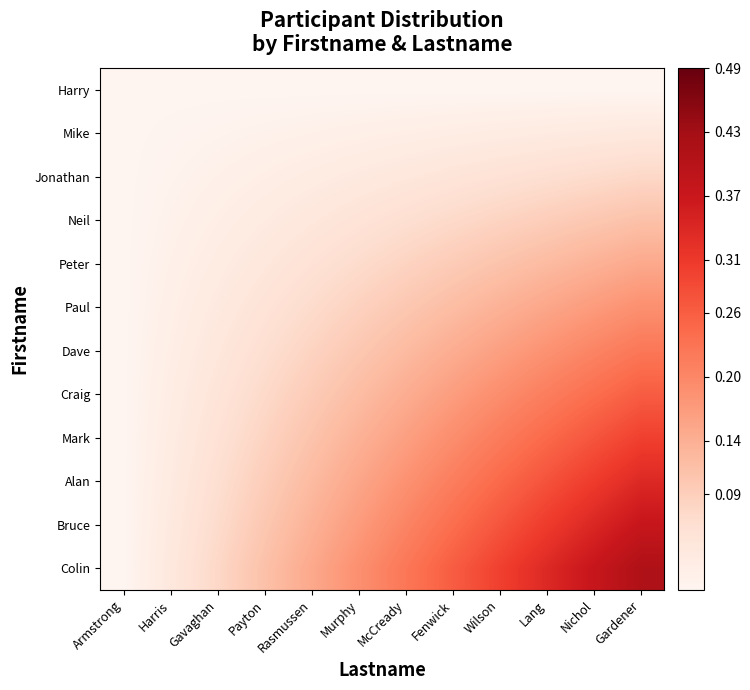

Reading left to right, what are all the values shown in this chart?

Harry: Armstrong=0.0	Harris=0.0	Gavaghan=0.0	Payton=0.0	Rasmussen=0.0	Murphy=0.0	McCready=0.0	Fenwick=0.0	Wilson=0.0	Lang=0.0	Nichol=0.0	Gardener=0.0
Mike: Armstrong=0.0	Harris=0.0	Gavaghan=0.0	Payton=0.0	Rasmussen=0.0	Murphy=0.0	McCready=0.0	Fenwick=0.0	Wilson=0.0	Lang=0.0	Nichol=0.0	Gardener=0.0
Jonathan: Armstrong=0.0	Harris=0.0	Gavaghan=0.0	Payton=0.0	Rasmussen=0.0	Murphy=0.0	McCready=0.0	Fenwick=0.0	Wilson=0.1	Lang=0.1	Nichol=0.1	Gardener=0.1
Neil: Armstrong=0.0	Harris=0.0	Gavaghan=0.0	Payton=0.0	Rasmussen=0.0	Murphy=0.1	McCready=0.1	Fenwick=0.1	Wilson=0.1	Lang=0.1	Nichol=0.1	Gardener=0.1
Peter: Armstrong=0.0	Harris=0.0	Gavaghan=0.0	Payton=0.0	Rasmussen=0.1	Murphy=0.1	McCready=0.1	Fenwick=0.1	Wilson=0.1	Lang=0.1	Nichol=0.1	Gardener=0.1
Paul: Armstrong=0.0	Harris=0.0	Gavaghan=0.0	Payton=0.1	Rasmussen=0.1	Murphy=0.1	McCready=0.1	Fenwick=0.1	Wilson=0.1	Lang=0.2	Nichol=0.2	Gardener=0.2
Dave: Armstrong=0.0	Harris=0.0	Gavaghan=0.0	Payton=0.1	Rasmussen=0.1	Murphy=0.1	McCready=0.1	Fenwick=0.1	Wilson=0.2	Lang=0.2	Nichol=0.2	Gardener=0.2
Craig: Armstrong=0.0	Harris=0.0	Gavaghan=0.0	Payton=0.1	Rasmussen=0.1	Murphy=0.1	McCready=0.1	Fenwick=0.2	Wilson=0.2	Lang=0.2	Nichol=0.2	Gardener=0.3
Mark: Armstrong=0.0	Harris=0.0	Gavaghan=0.1	Payton=0.1	Rasmussen=0.1	Murphy=0.1	McCready=0.2	Fenwick=0.2	Wilson=0.2	Lang=0.2	Nichol=0.3	Gardener=0.3
Alan: Armstrong=0.0	Harris=0.0	Gavaghan=0.1	Payton=0.1	Rasmussen=0.1	Murphy=0.2	McCready=0.2	Fenwick=0.2	Wilson=0.2	Lang=0.3	Nichol=0.3	Gardener=0.3
Bruce: Armstrong=0.0	Harris=0.0	Gavaghan=0.1	Payton=0.1	Rasmussen=0.1	Murphy=0.2	McCready=0.2	Fenwick=0.2	Wilson=0.3	Lang=0.3	Nichol=0.3	Gardener=0.4
Colin: Armstrong=0.0	Harris=0.0	Gavaghan=0.1	Payton=0.1	Rasmussen=0.1	Murphy=0.2	McCready=0.2	Fenwick=0.3	Wilson=0.3	Lang=0.3	Nichol=0.4	Gardener=0.4